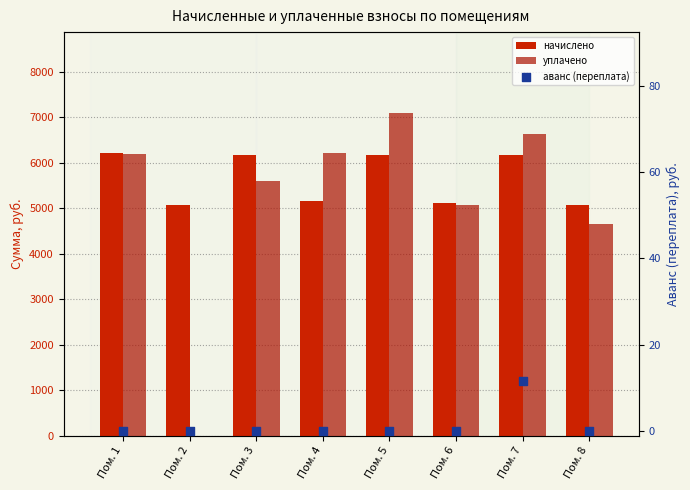

Which series contains the lowest Y value?

уплачено